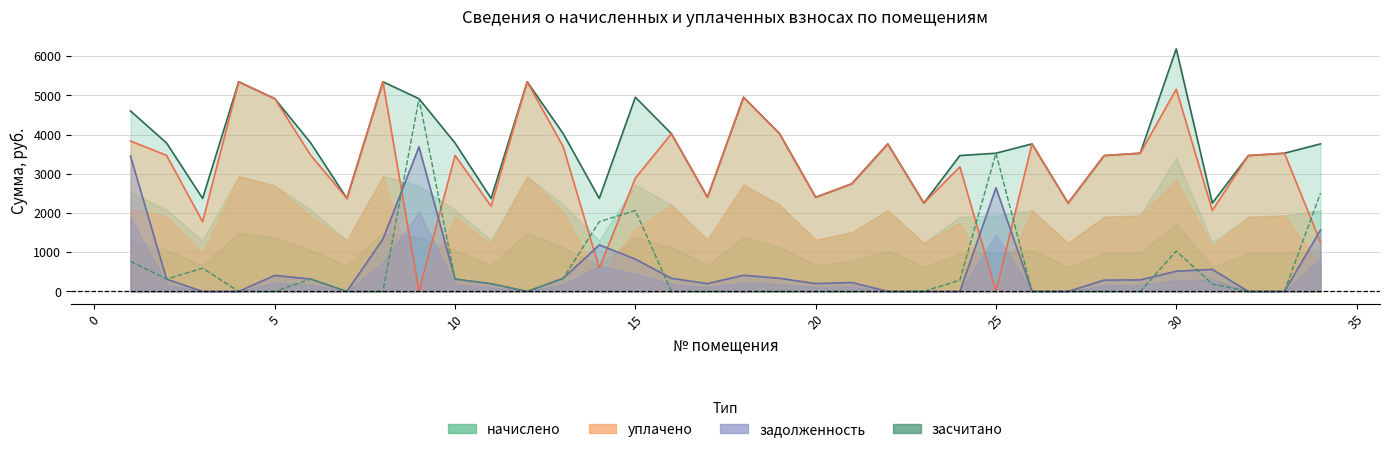

Is the value of начислено at 17 greater than the value of засчитано at 19?

Yes